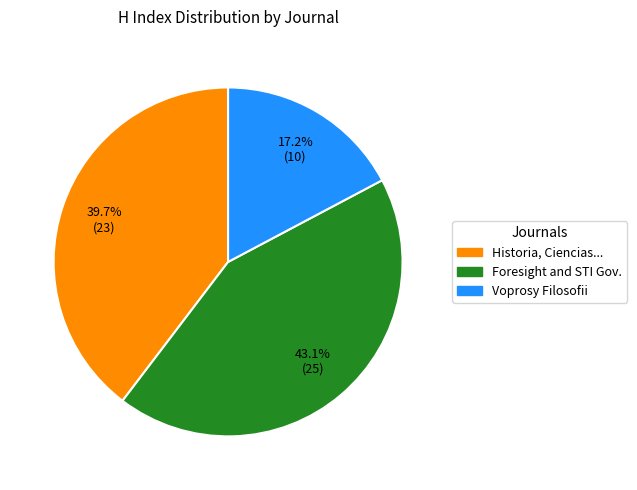

Is there a majority slice in this chart?

No